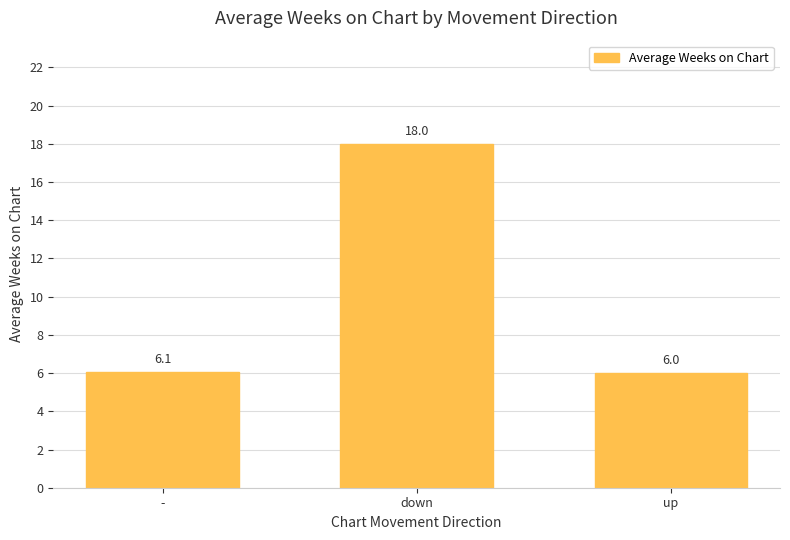

Rank the categories by value from lowest to highest.

up, -, down